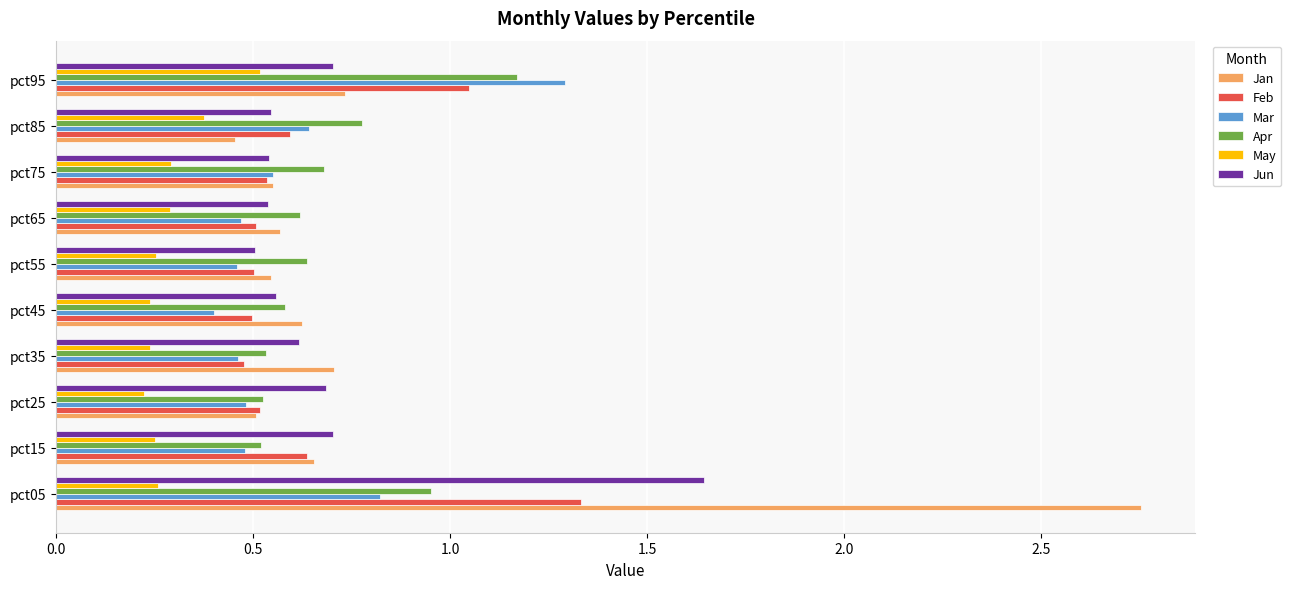

At which category is the sum across all series the highest?

pct05